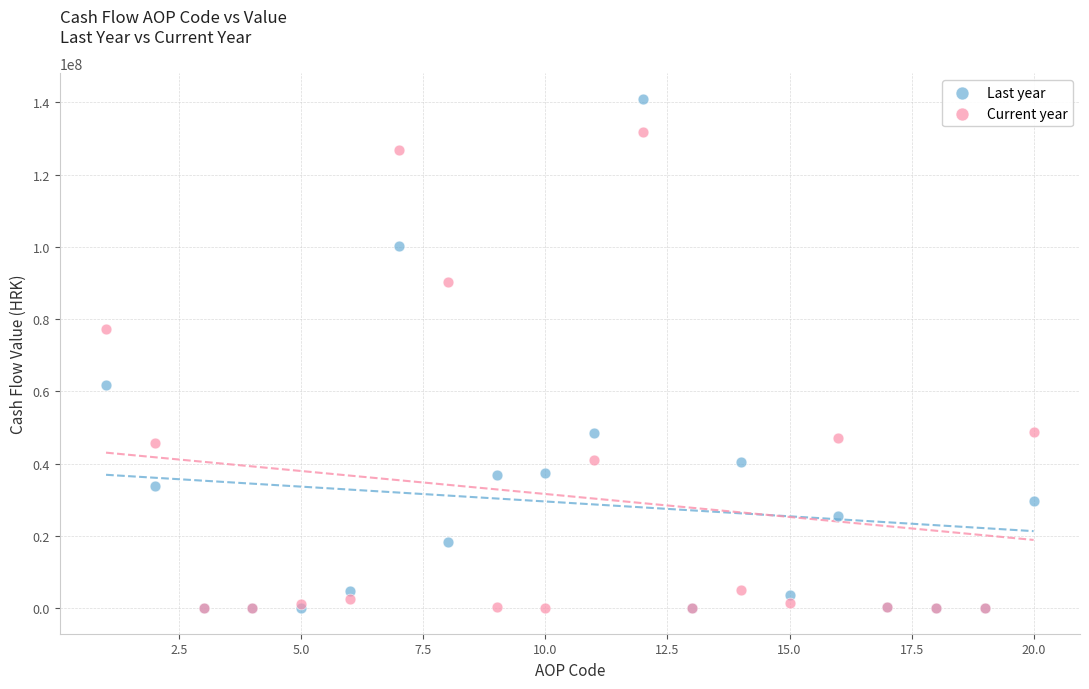

In the Current year series, what Y value is closest to 65895497?

77191657